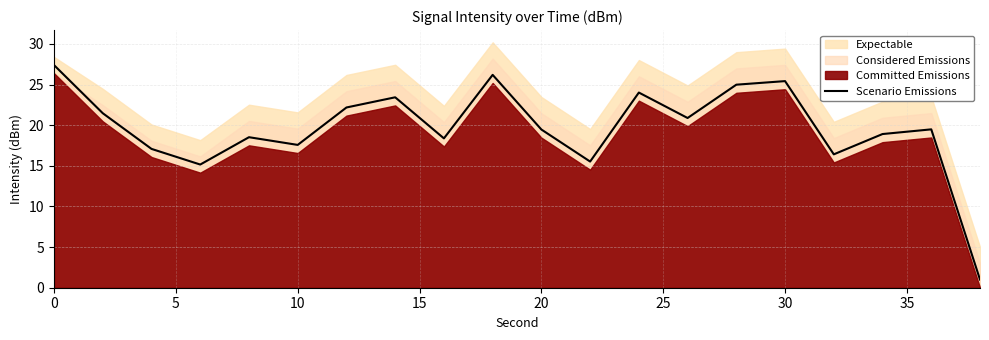

How many interior local peaks (higher than both neighbors) does the data have?

6